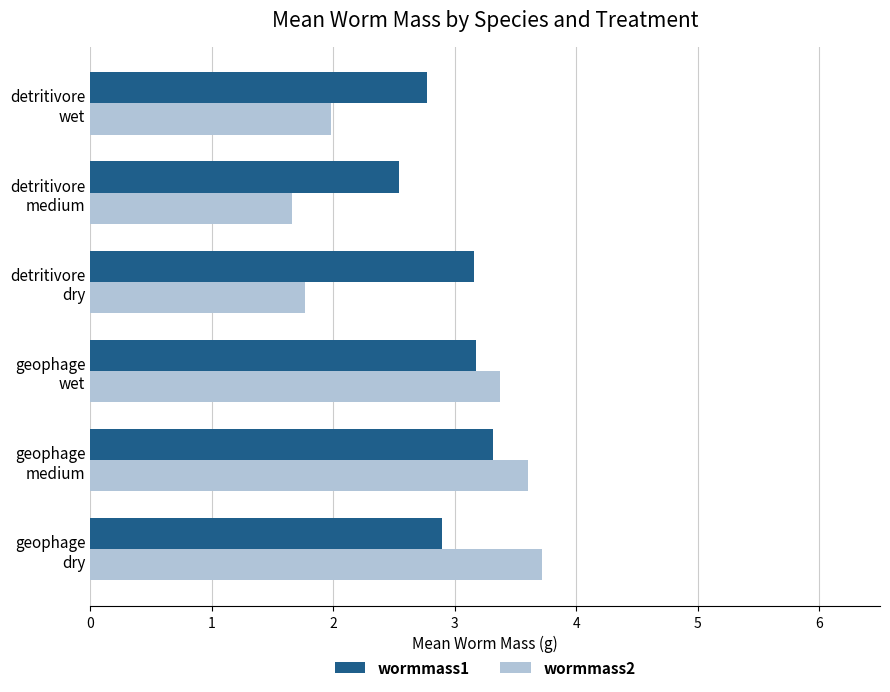

Rank the categories by wormmass2 value from highest to lowest.

geophage
dry, geophage
medium, geophage
wet, detritivore
wet, detritivore
dry, detritivore
medium